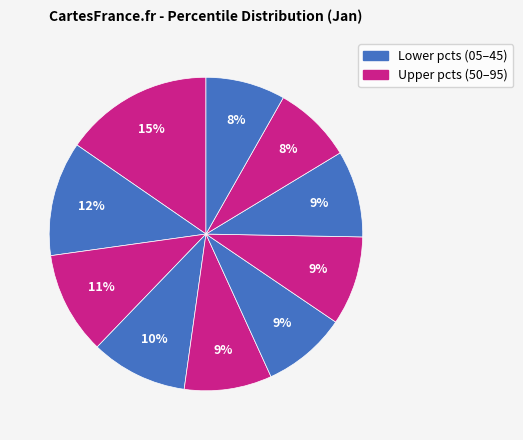

Rank the categories by value from lowest to highest.

pct85, pct95, pct55, pct75, pct45, pct65, pct35, pct25, pct15, pct05